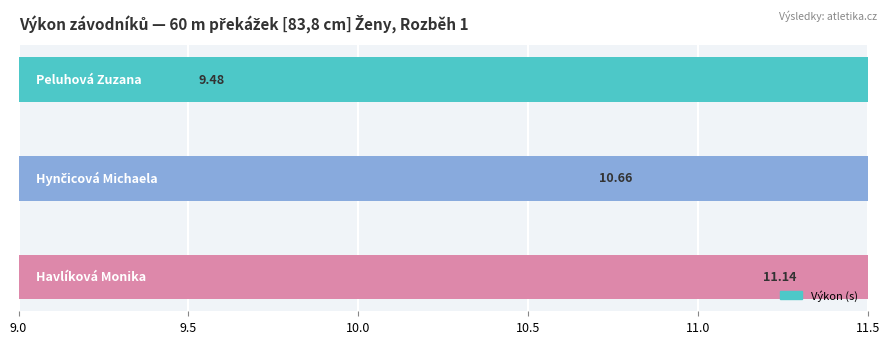

Reading left to right, what are all the values shown in this chart?

9.5	10.7	11.1